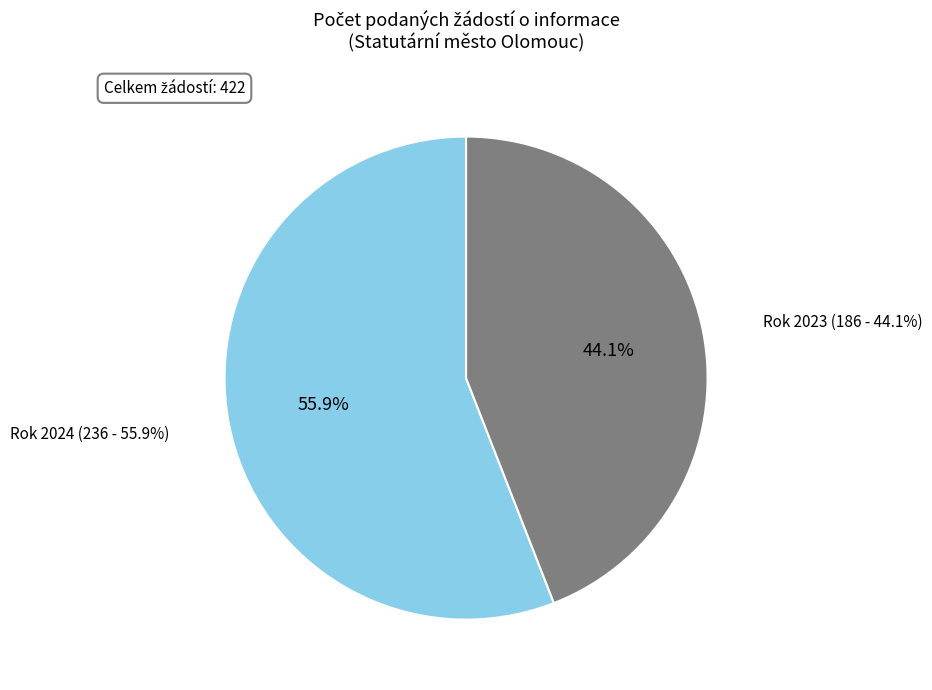

Which series changed the most between Rok 2024 (ID 104111) and Rok 2023 (ID 101605)?

Počet podaných žádostí o informace